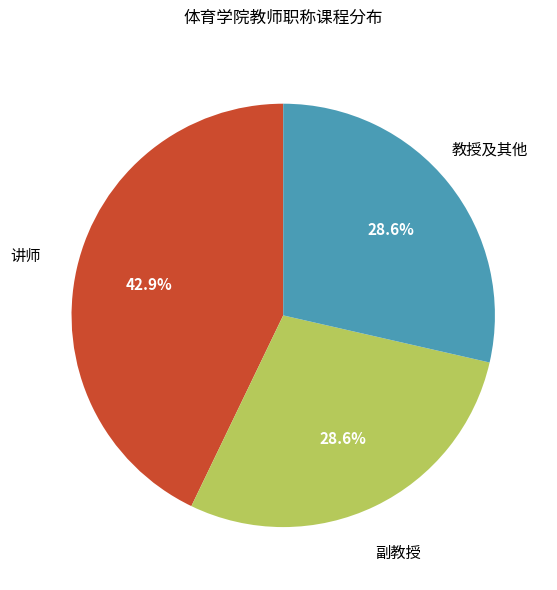

Does any single category account for the majority?

No